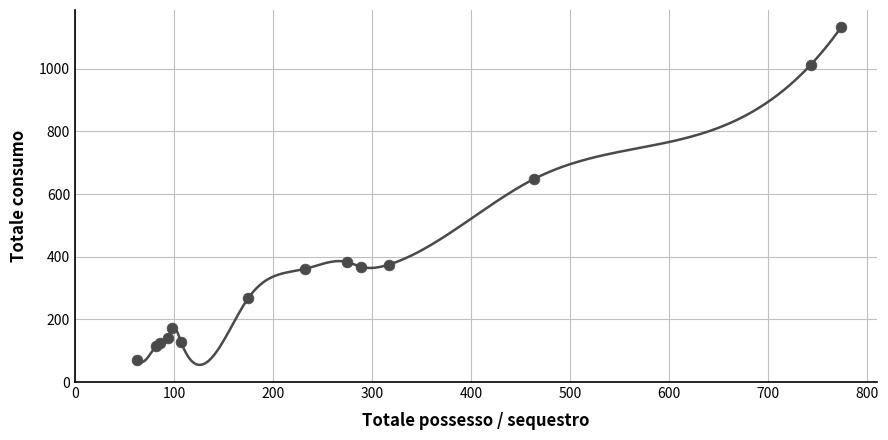

What Y value in the scatter plot is closest to 602?

649